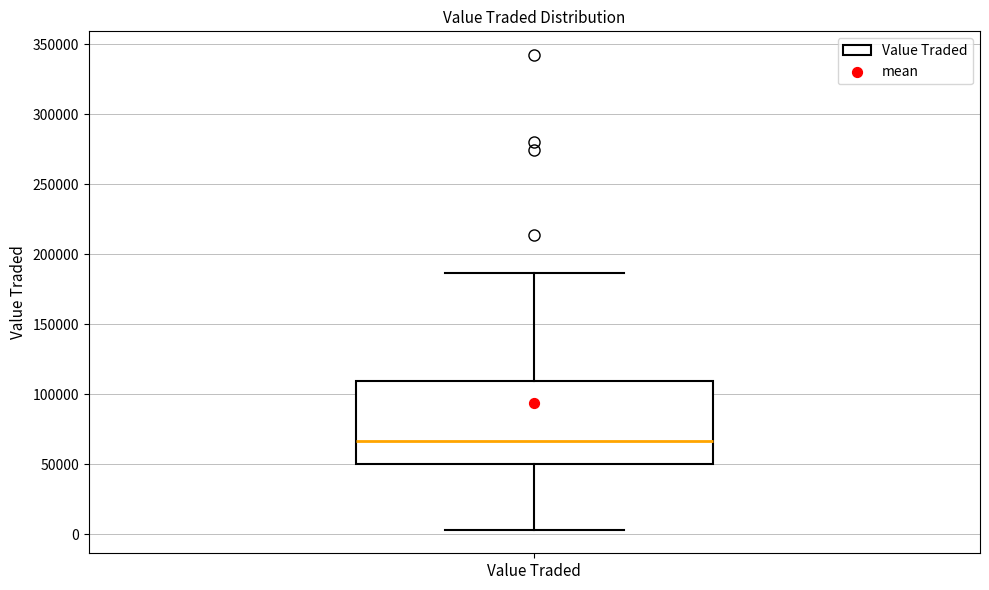

Read this box plot against the y-axis: the position of the median line, the range covered by the box, and the ends of both whiskers. The values are not printed on the chart, so give them approximately, as read against the axis.

median 65000, box 50000 to 110000, whiskers 5000 to 185000